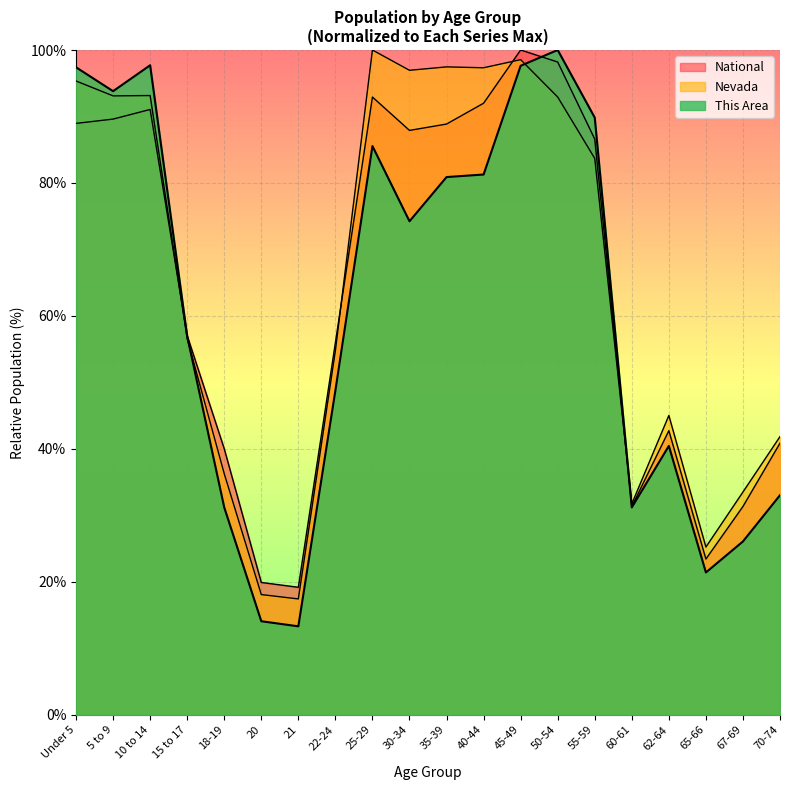

What is the lowest value of the National series?

19.2